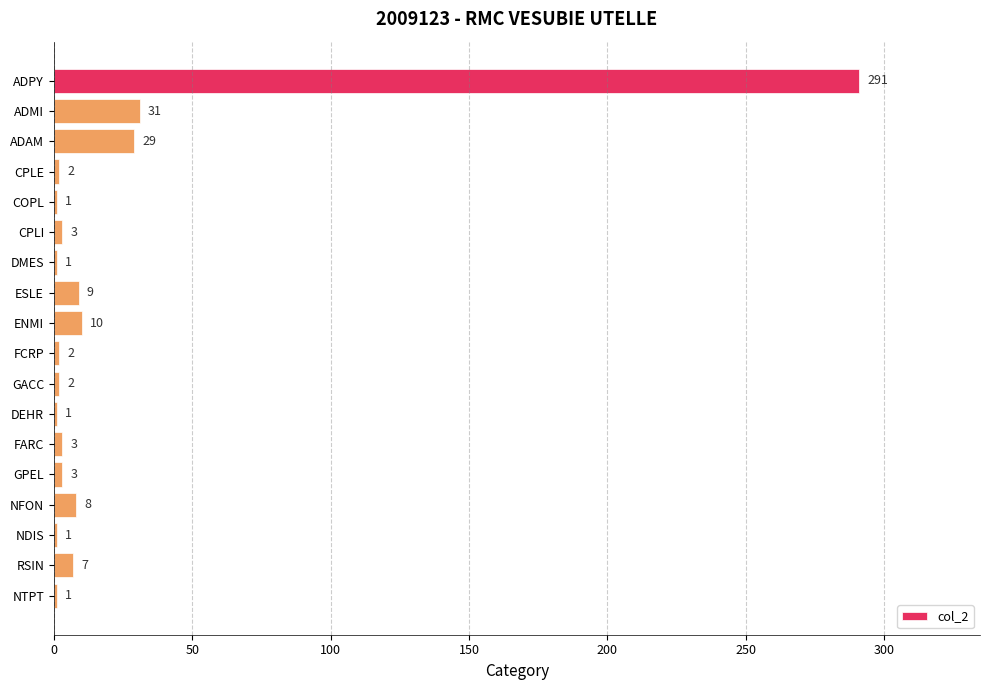

How many categories are shown in the chart?

18